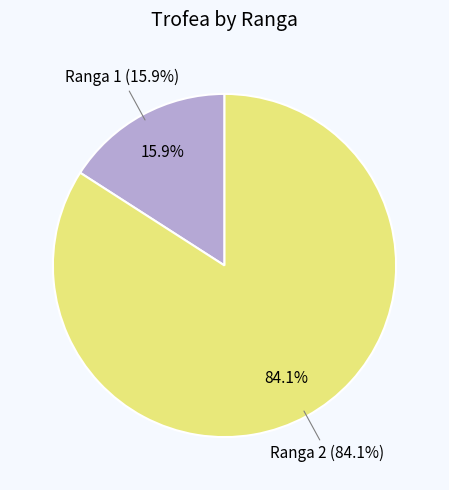

Rank the categories by value from lowest to highest.

1, 2